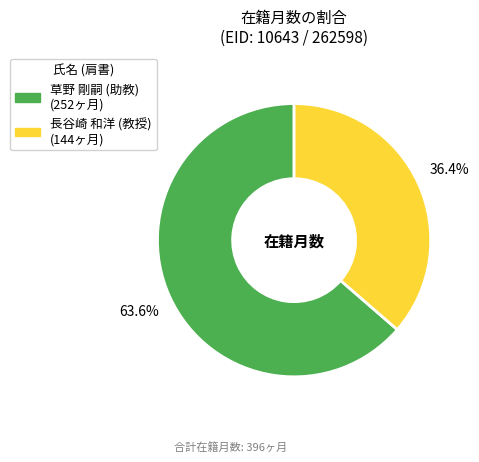

To the nearest percent, what is the difference between the largest and smallest slice percentages?

27%